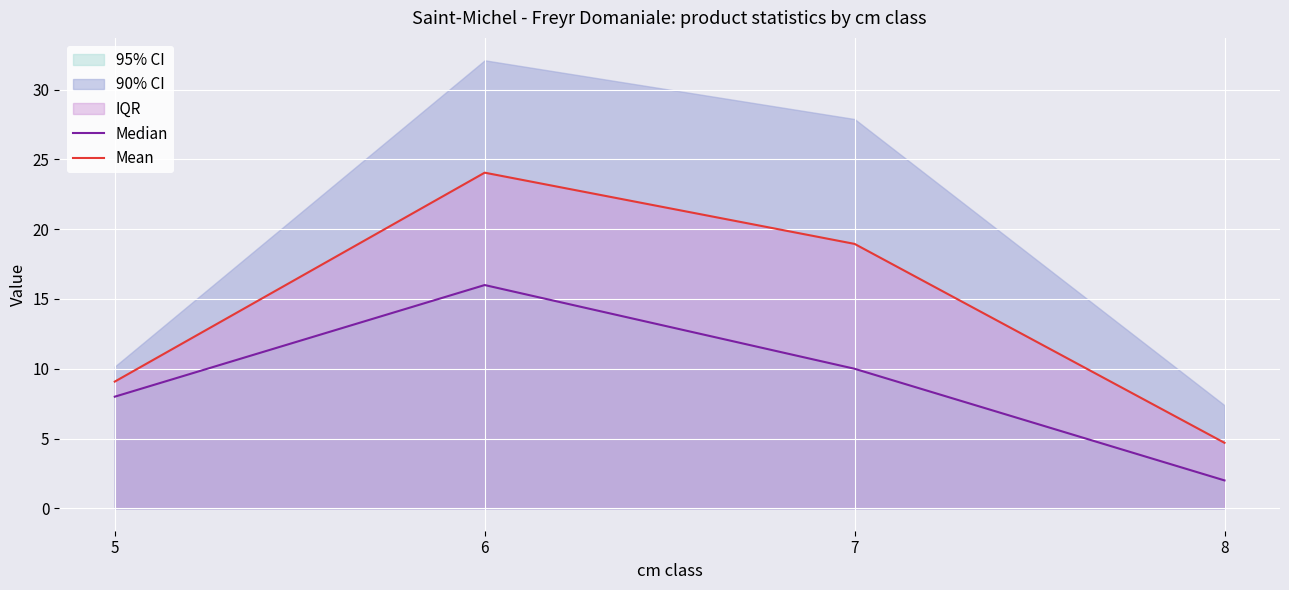

At which category is the sum across all series the highest?

6